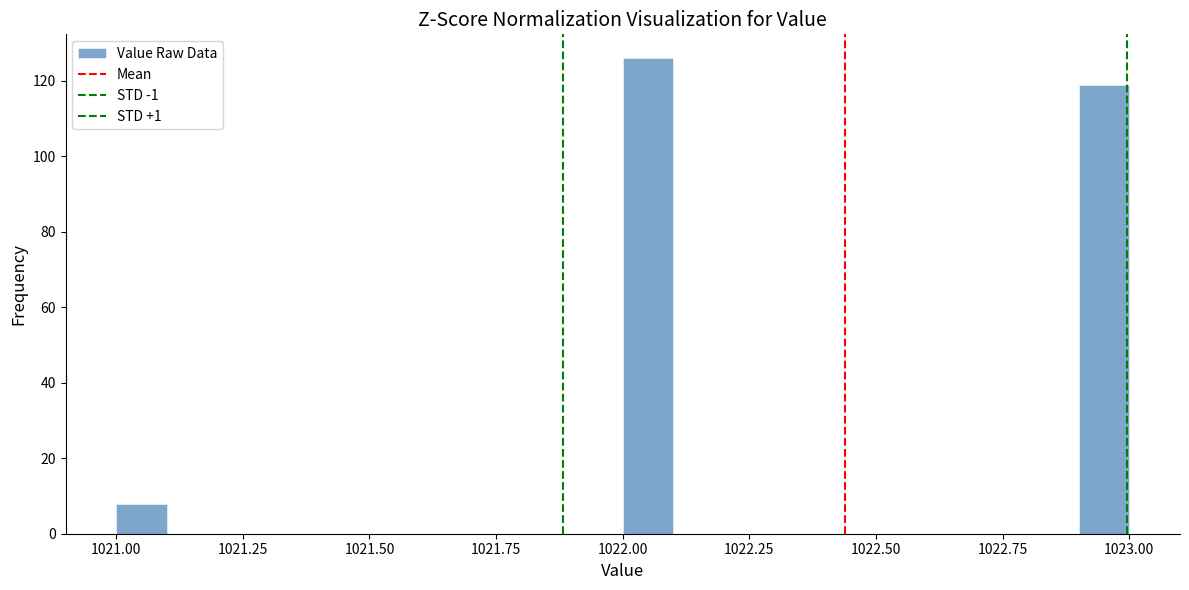

Around what value on the x-axis is the tallest bar? Give the approximate position of its centre, as read against the axis.

1022.05